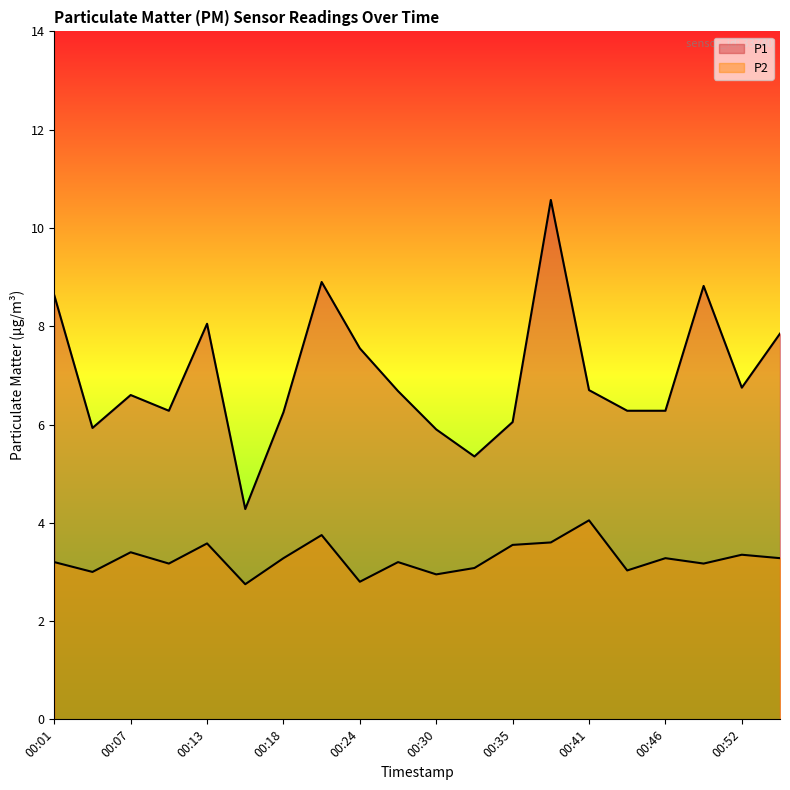

What is the smallest value displayed?

2.8